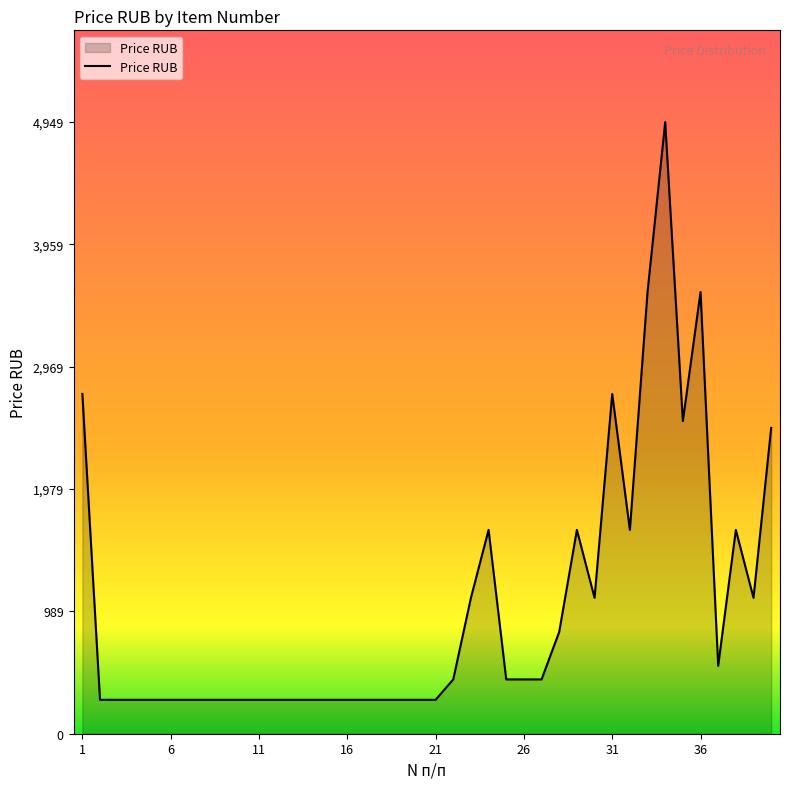

What is the sum of all values?

41118.0